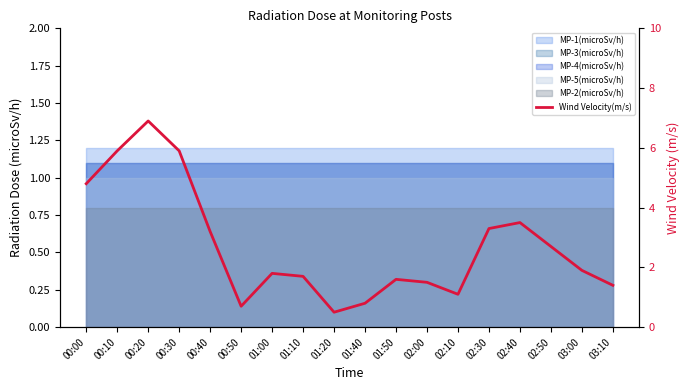

Which has a higher value, 02:10 or 02:50?

02:50